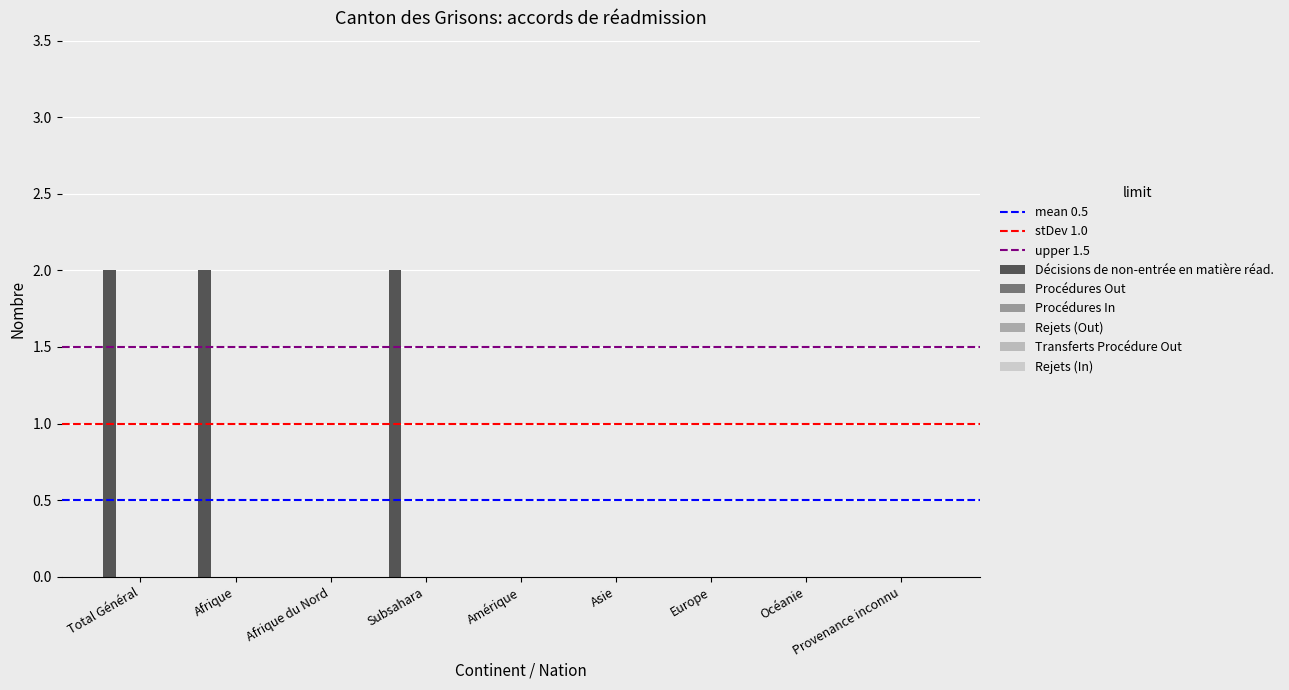

What is the maximum value shown in the chart?

2